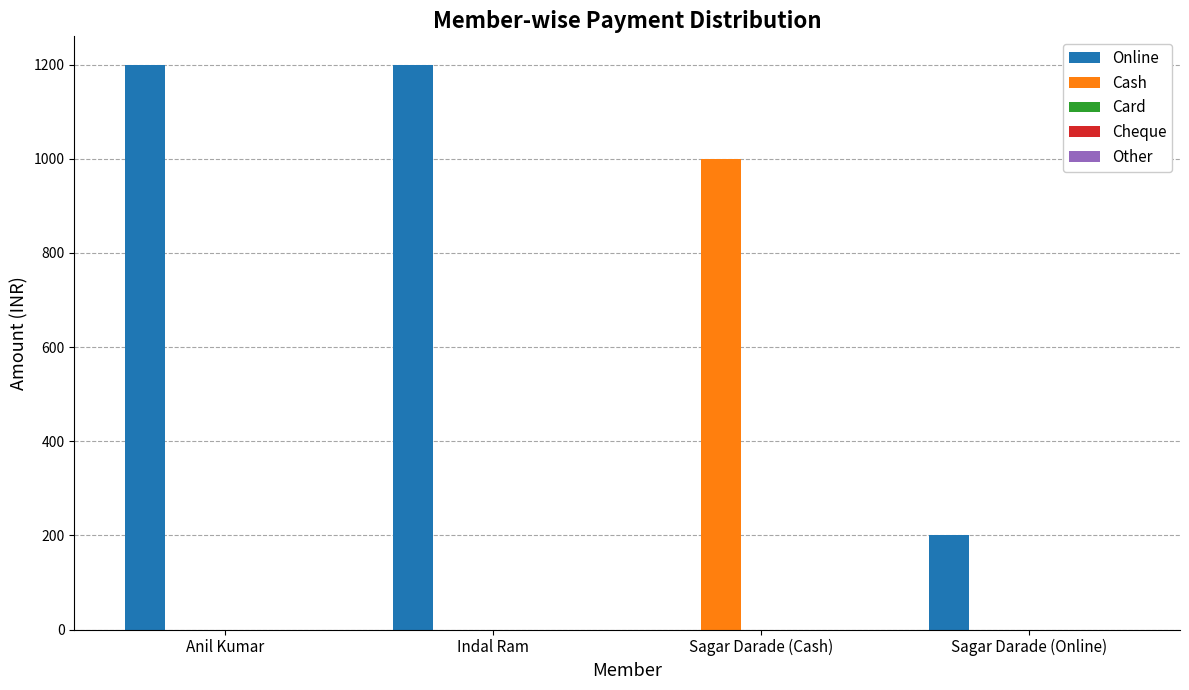

Which series has the largest total across all categories?

Online